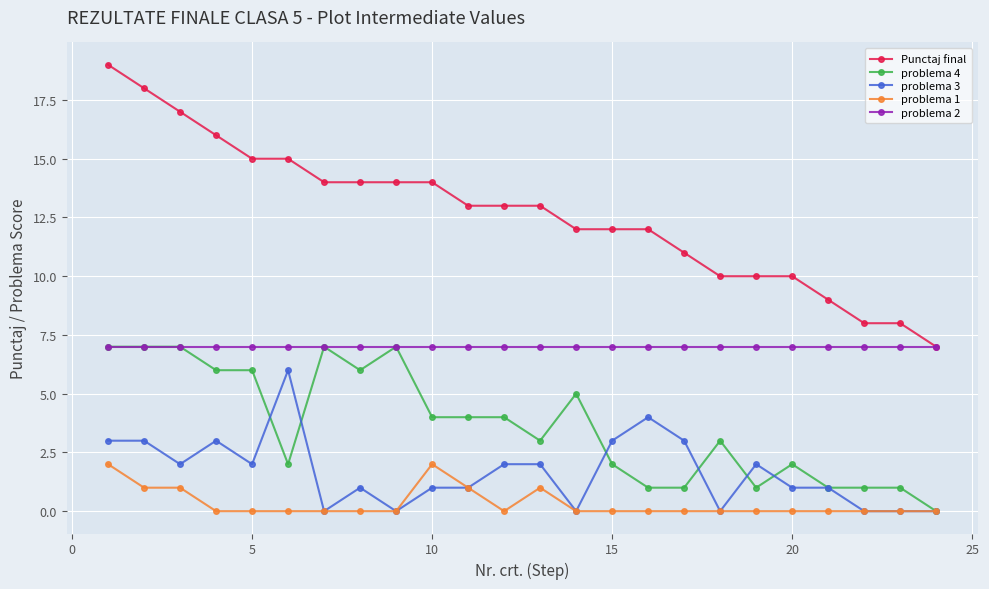

True or false: problema 2 and problema 1 intersect in this chart.

False